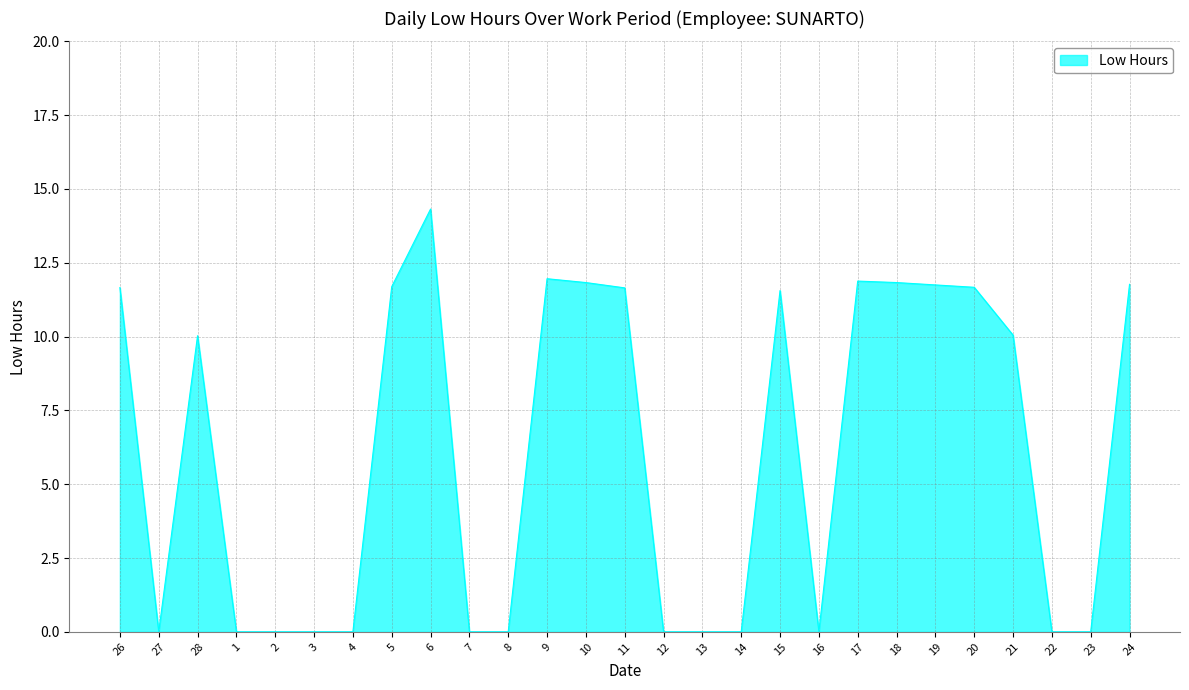

The value at 1 is -4.5. True or false?

False